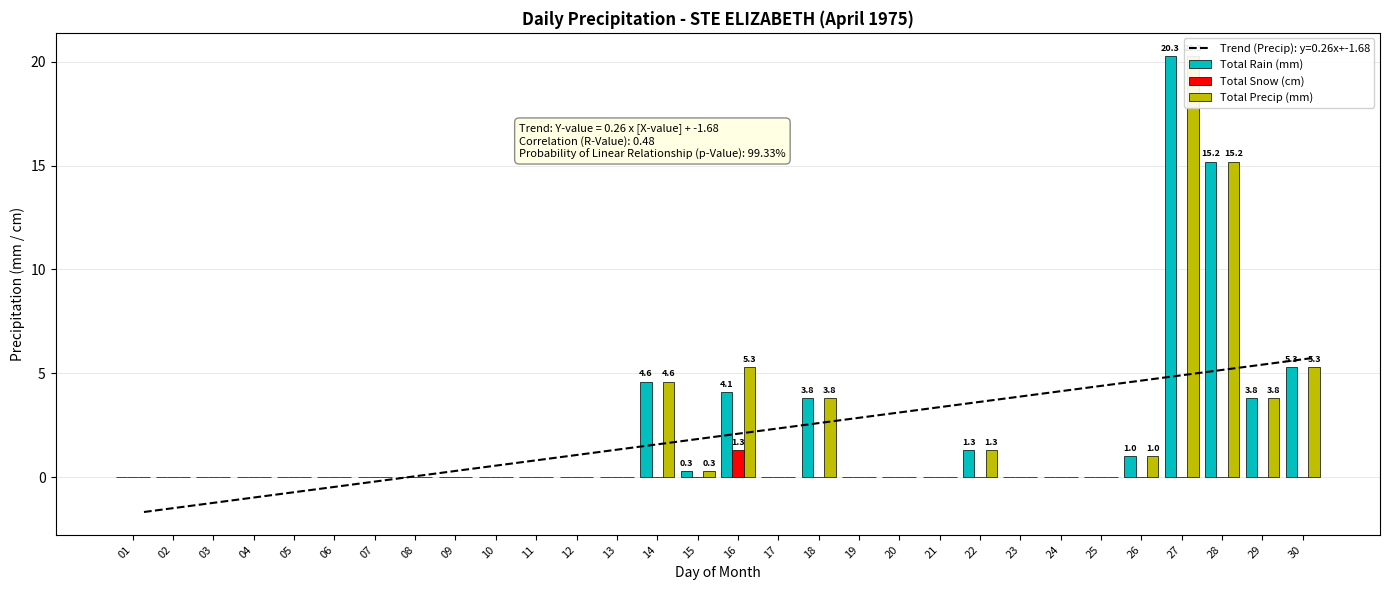

What is the highest value of the Total Rain (mm) series?

20.3